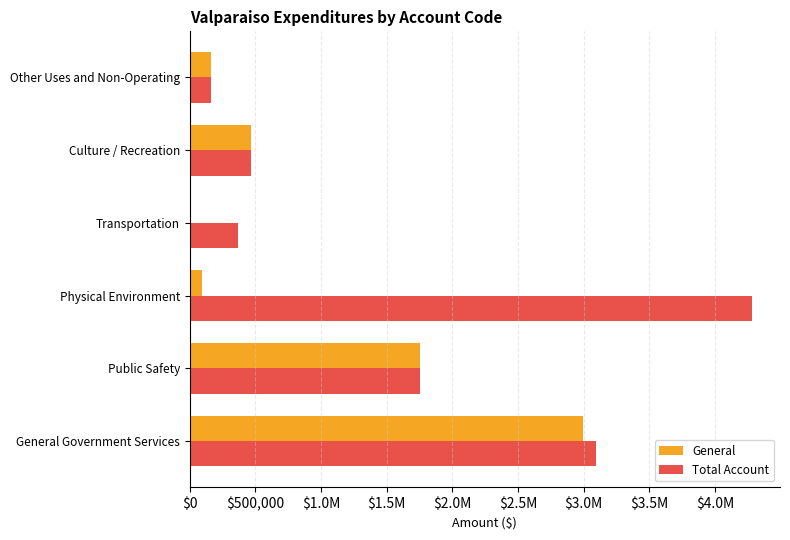

What are all the series names shown in the legend?

General, Total Account